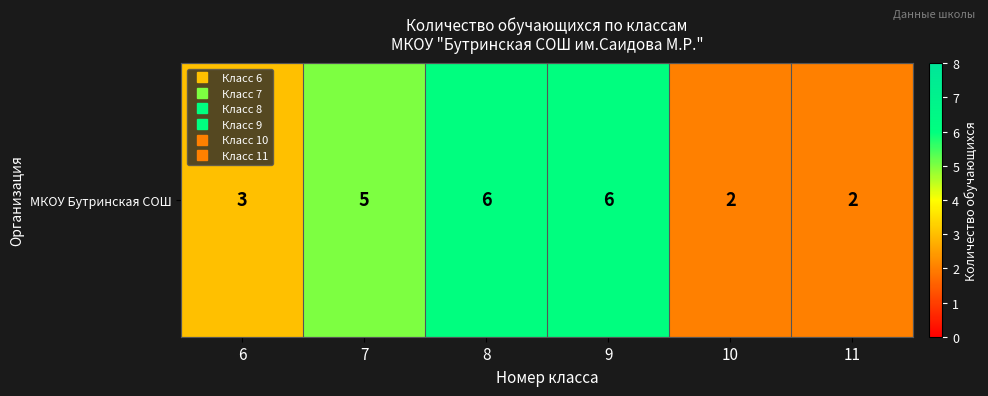

What is the change in value from 9 to 11?

-4